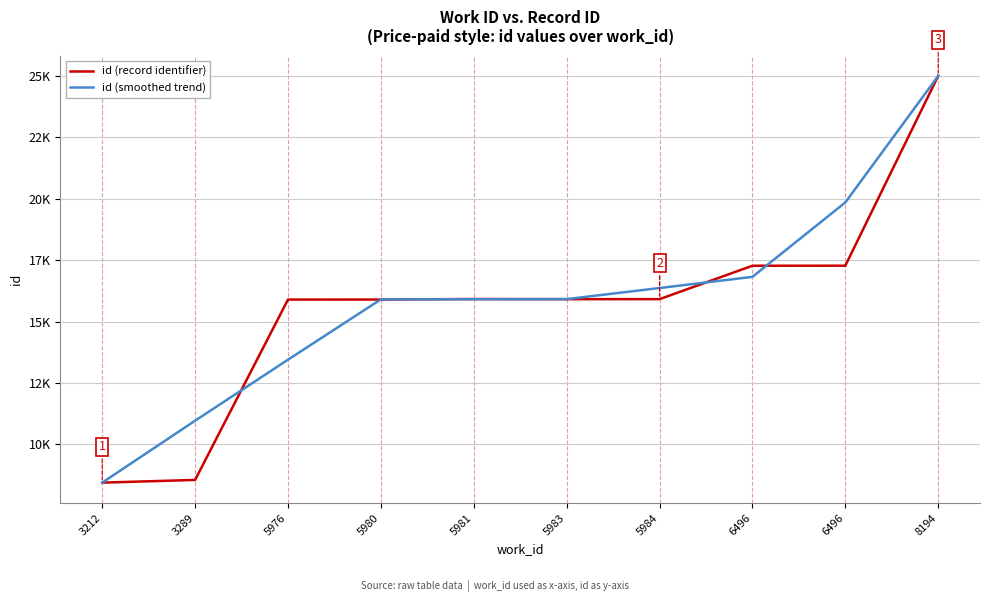

Rank the series by their maximum value, from lowest to highest.

id (record identifier), id (smoothed trend)